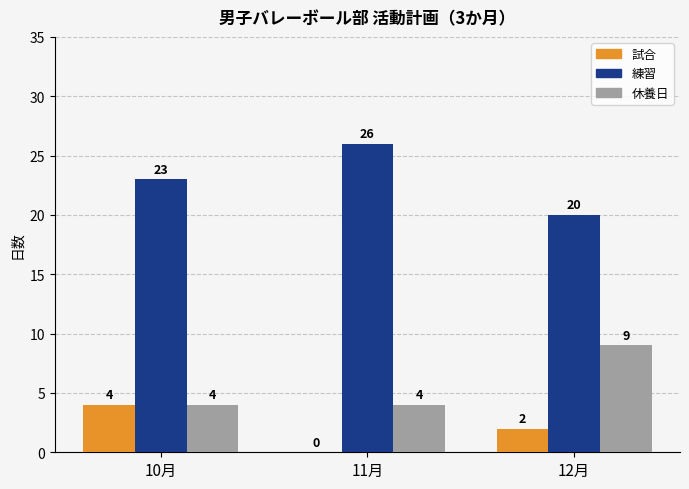

Count the number of data series in this chart.

3